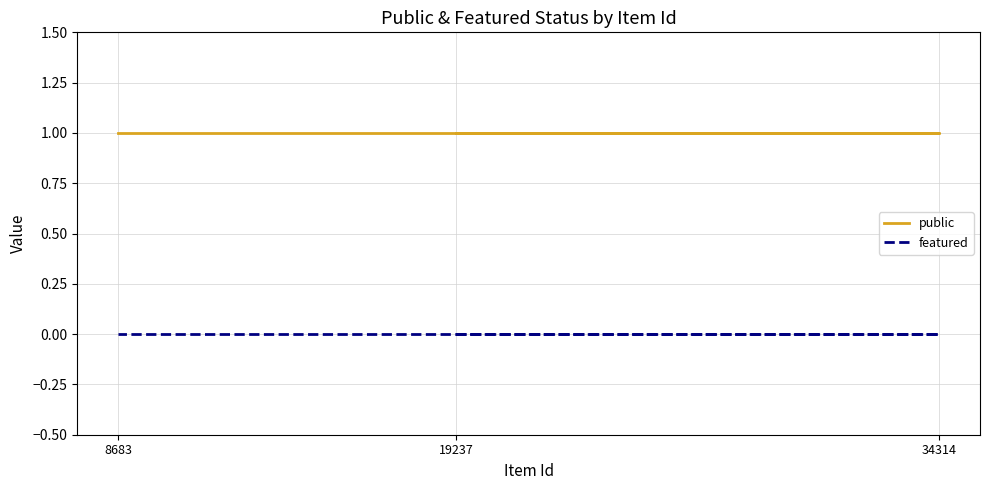

What are all the series names shown in the legend?

public, featured